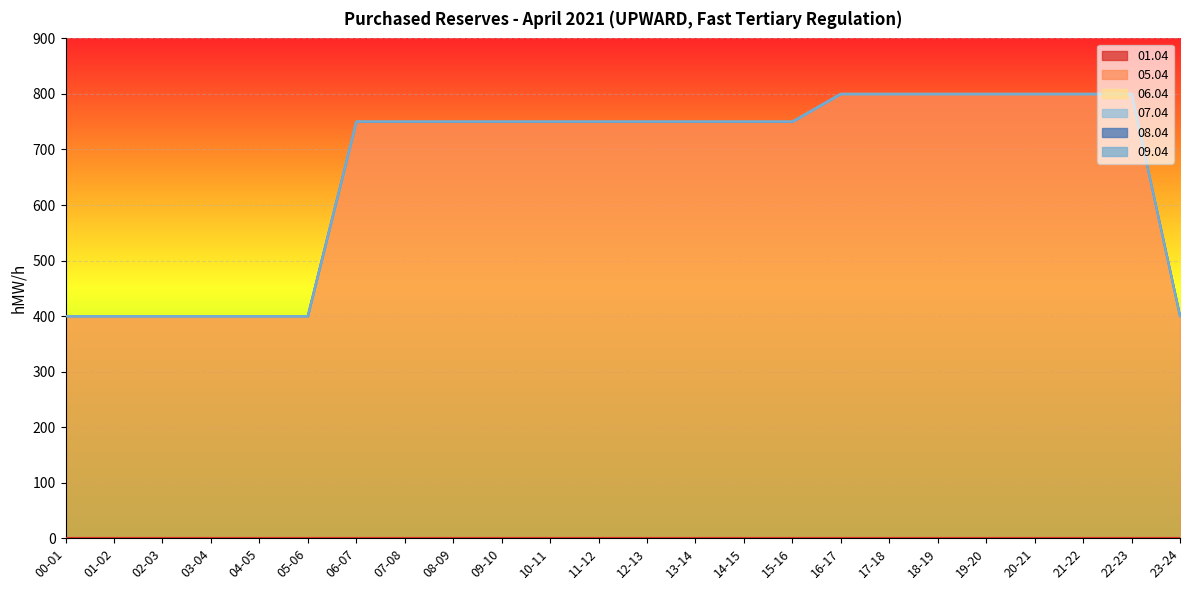

Where is 07.04 nearest to the value 0?

00-01